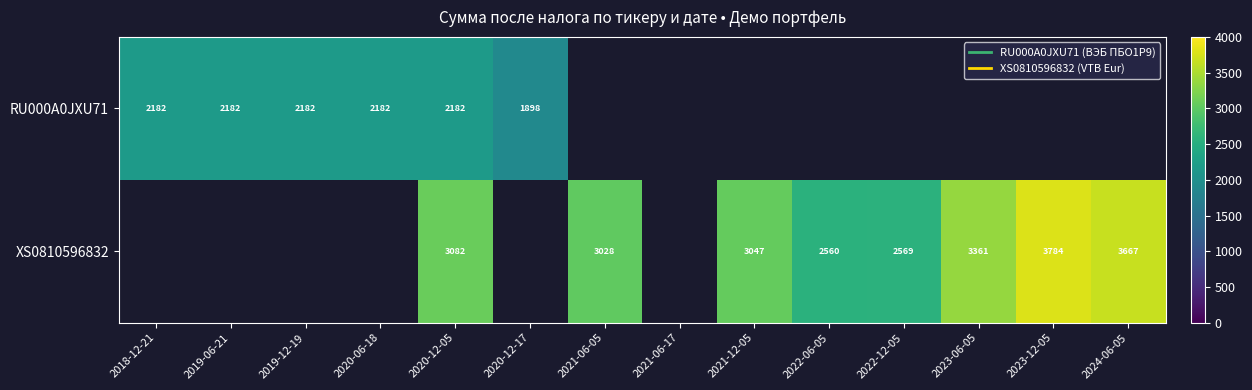

The XS0810596832 series shows 3081.5 at 2020-12-05. True or false?

True